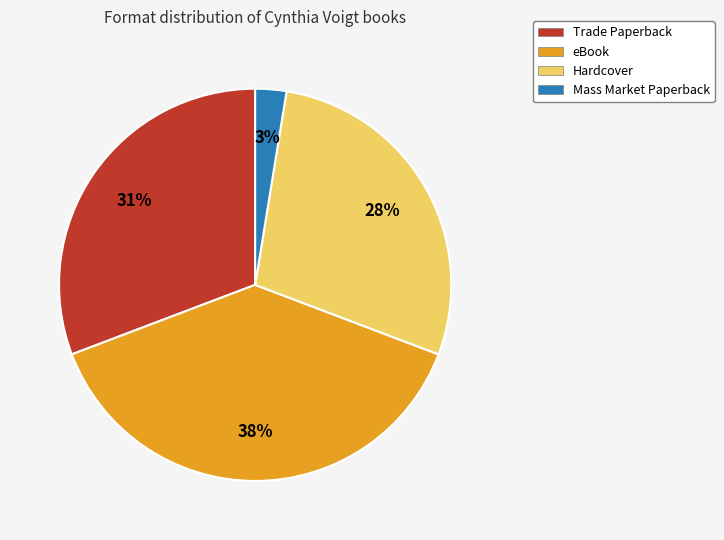

Does any single category account for the majority?

No